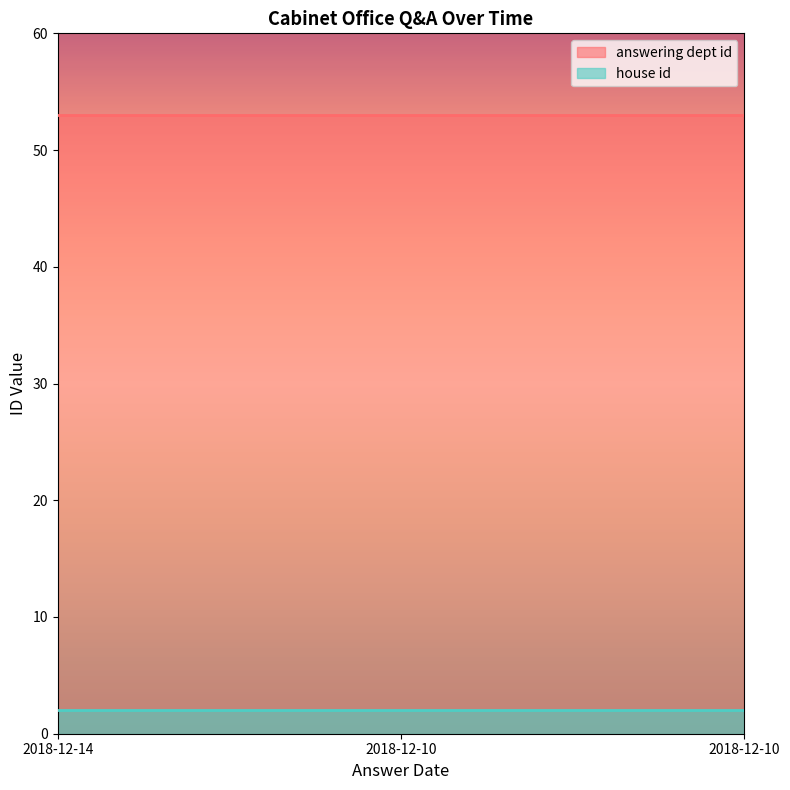

Where is answering dept id nearest to the value 53?

2018-12-14